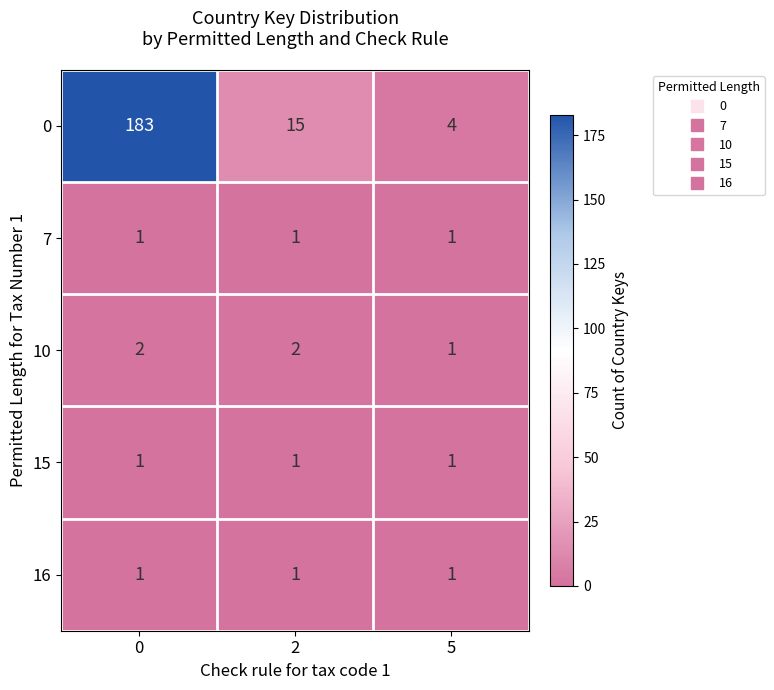

How many data points does each series have?

3